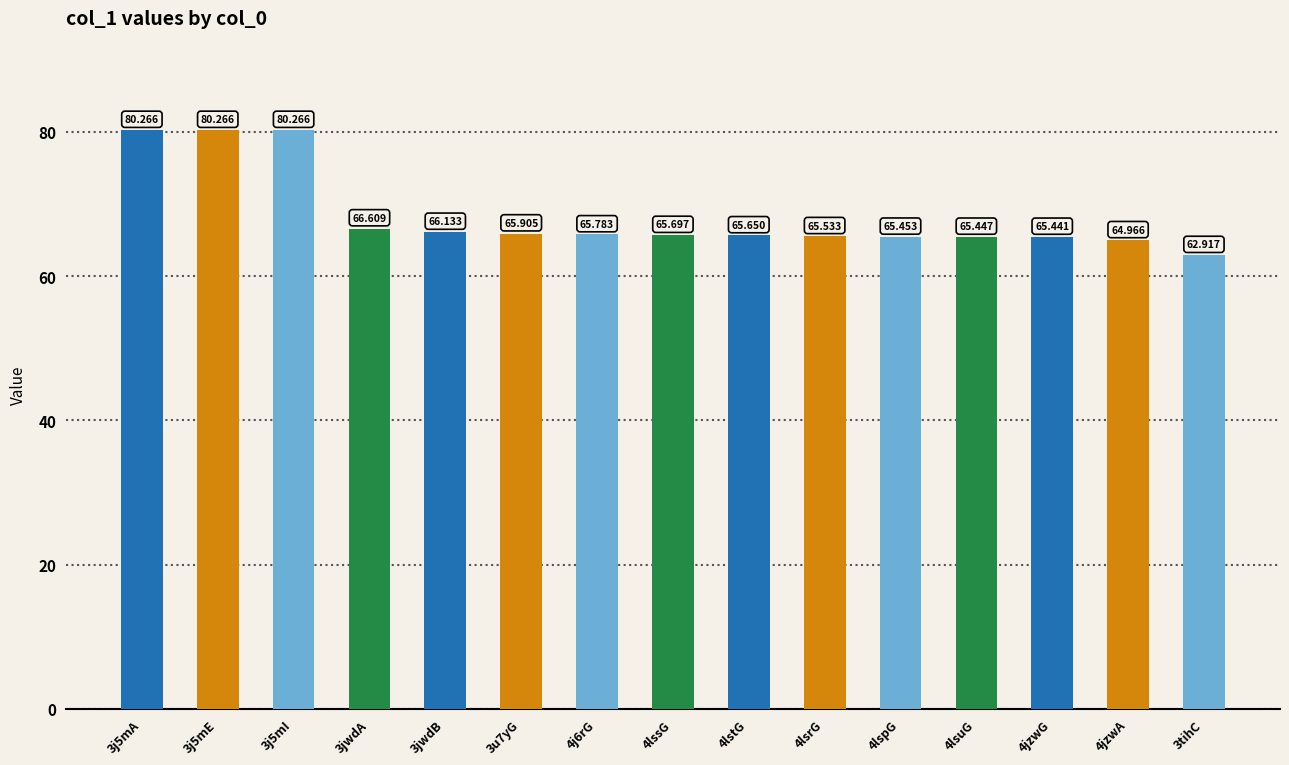

What position from the left is 4lsrG?

10